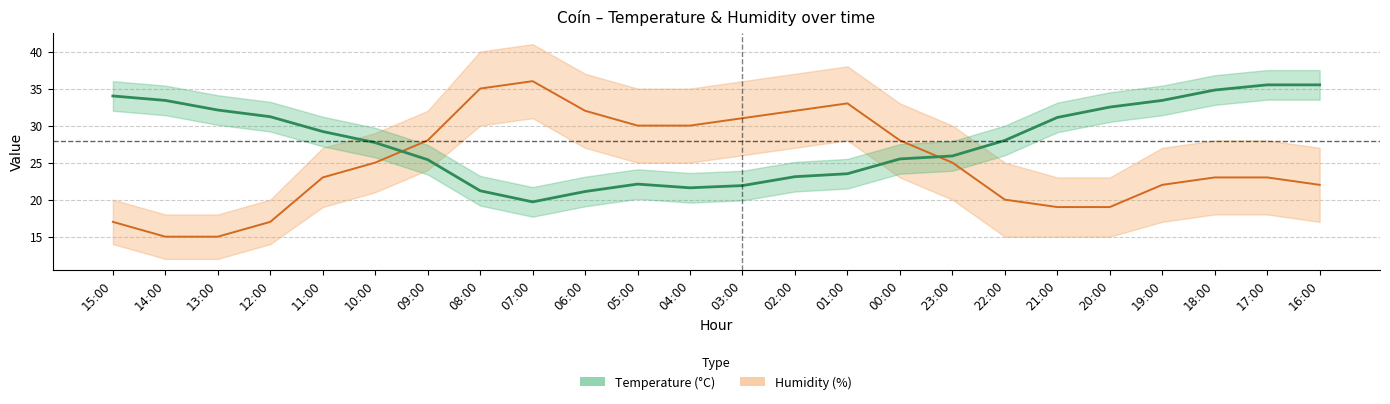

True or false: Humidity (%) has a value of 19.0 at 20:00.

True